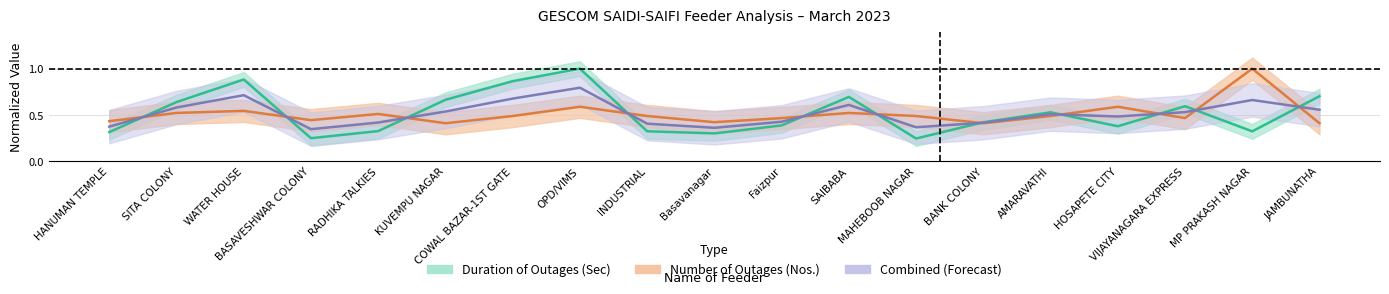

Is the value of Number of Outages (Nos.) at JAMBUNATHA greater than the value of Duration of Outages (Sec) at AMARAVATHI?

No